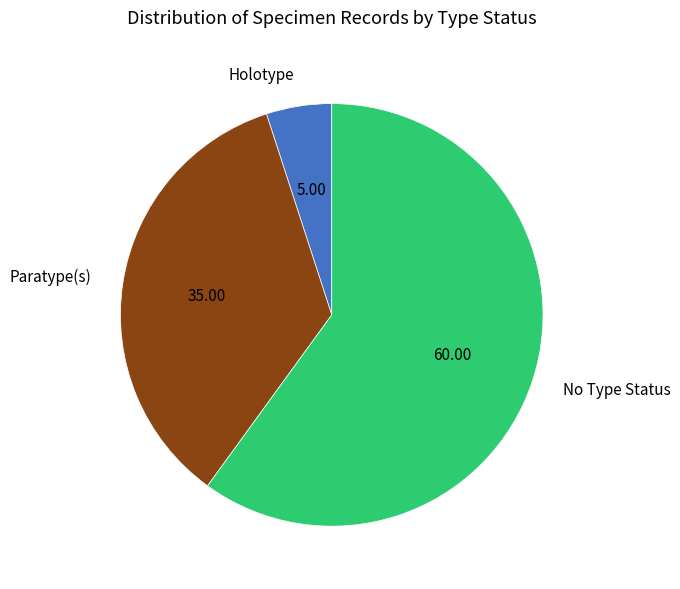

Which slice represents more than half of the pie?

No Type Status